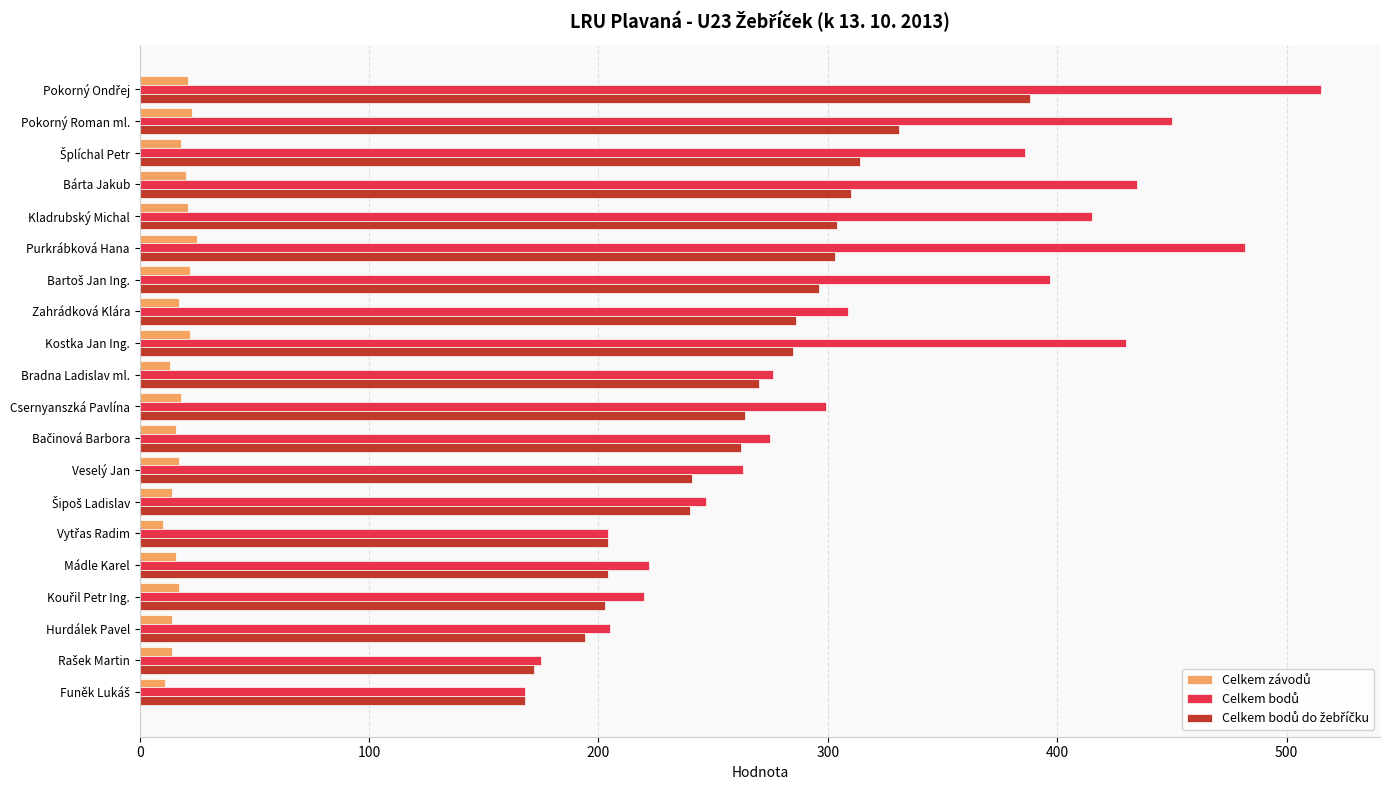

What is the difference between the highest and lowest values at Csernyanszká Pavlína?

281